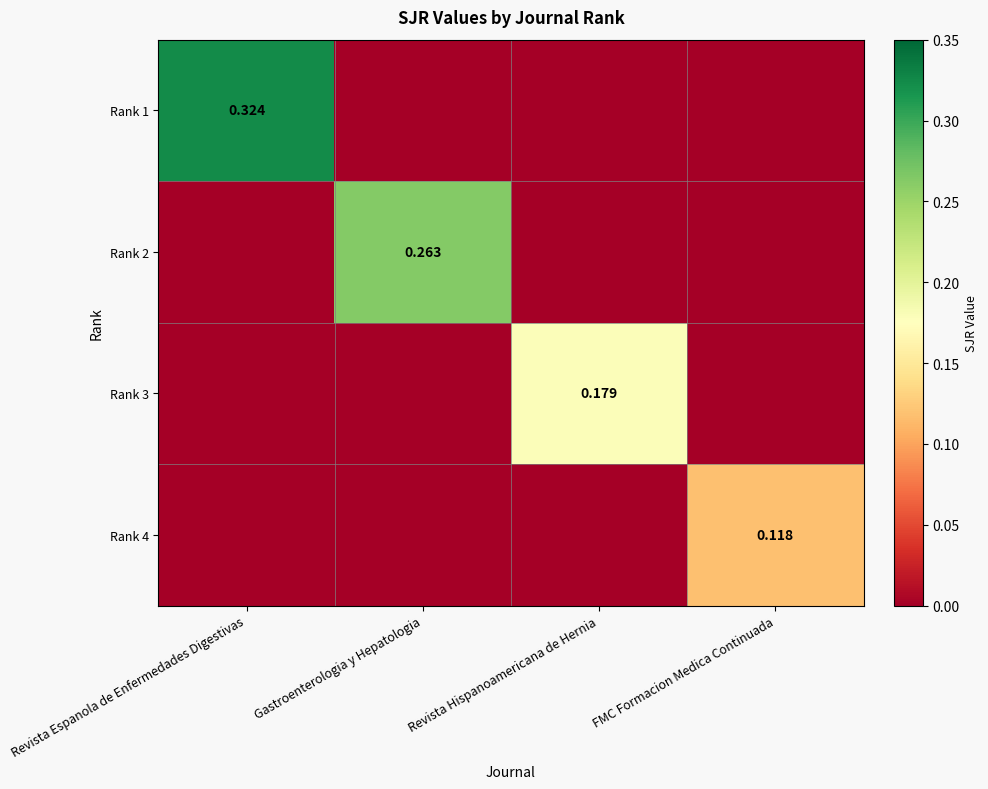

Count the Rank 2 values in the range 0 to 1.

4